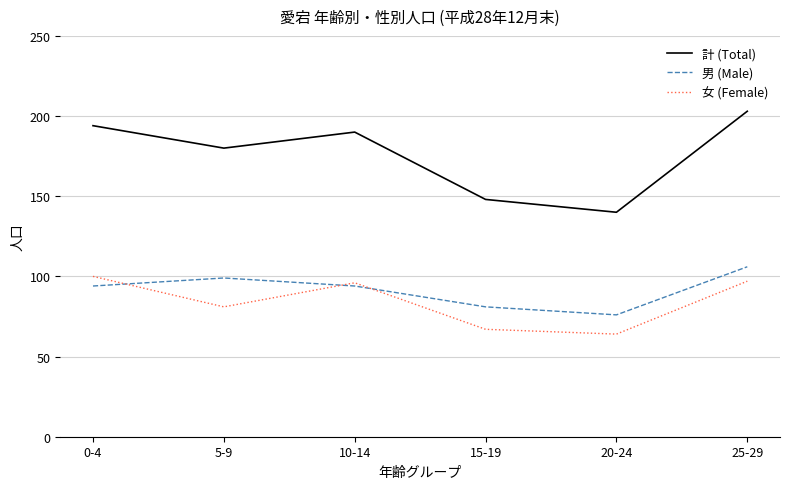

What position from the left is 20-24?

5